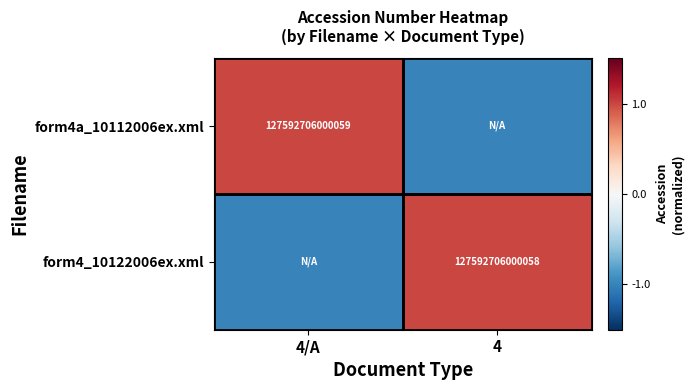

Which has a higher value, 4 or 4/A?

4/A